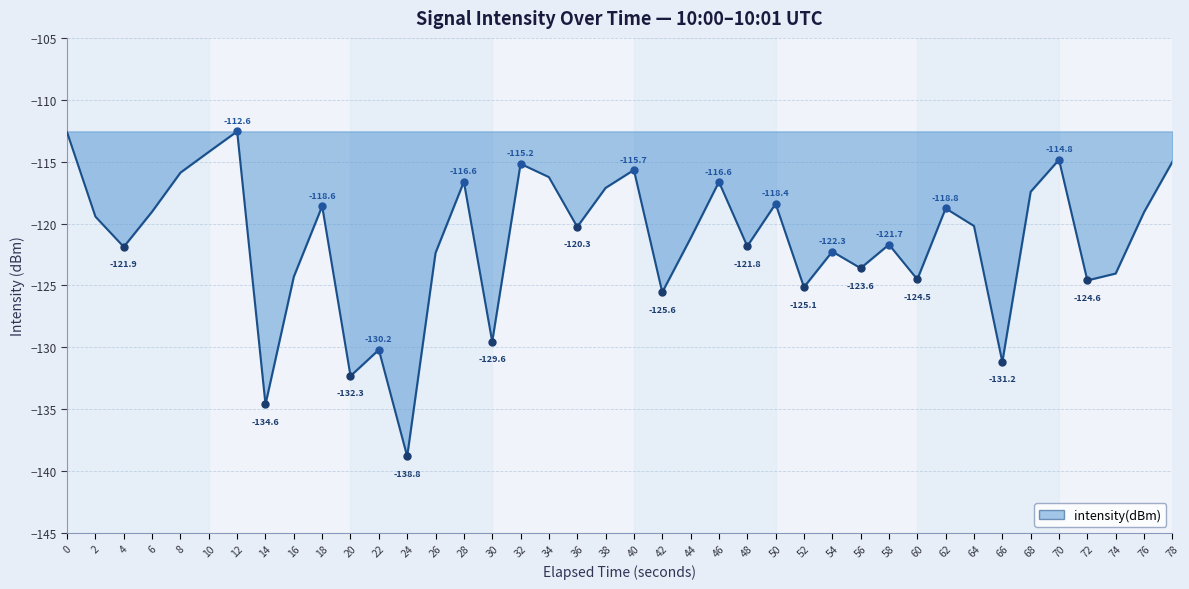

Which label corresponds to the smallest value in the chart?

24